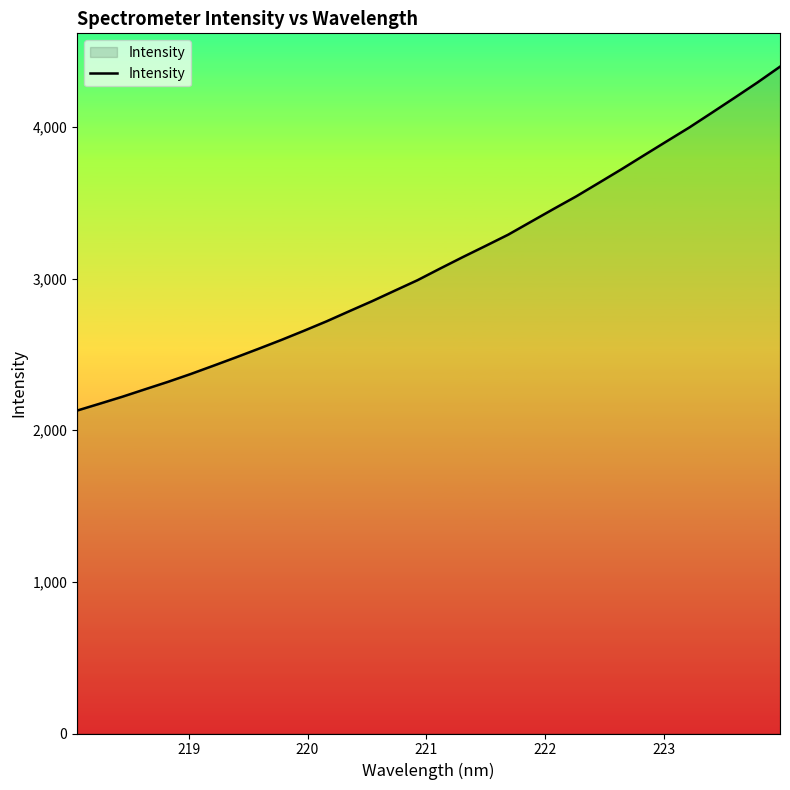

What is the greatest value displayed?

4397.0